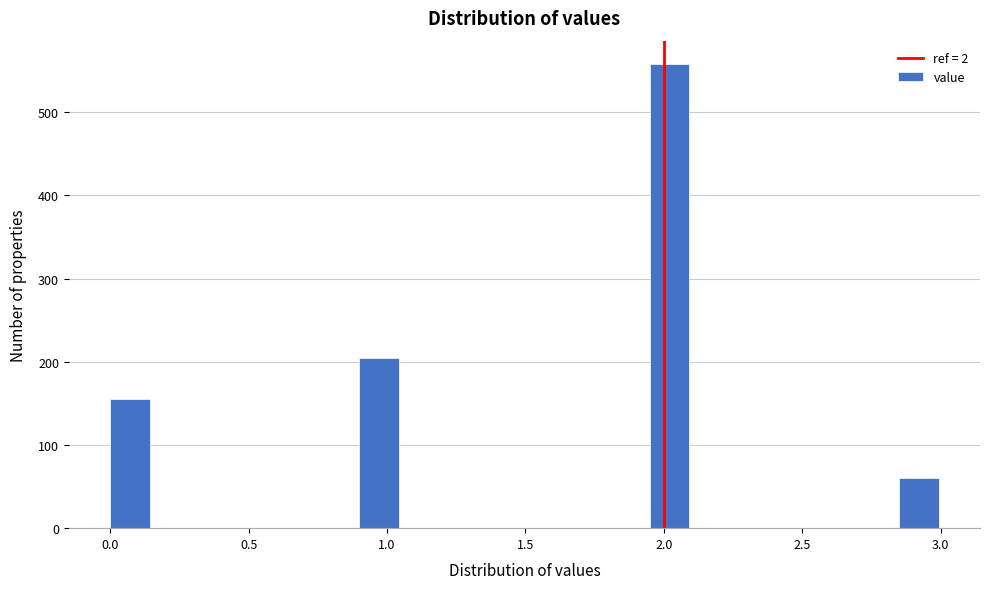

Around what value on the x-axis is the tallest bar? Give the approximate position of its centre, as read against the axis.

2.00